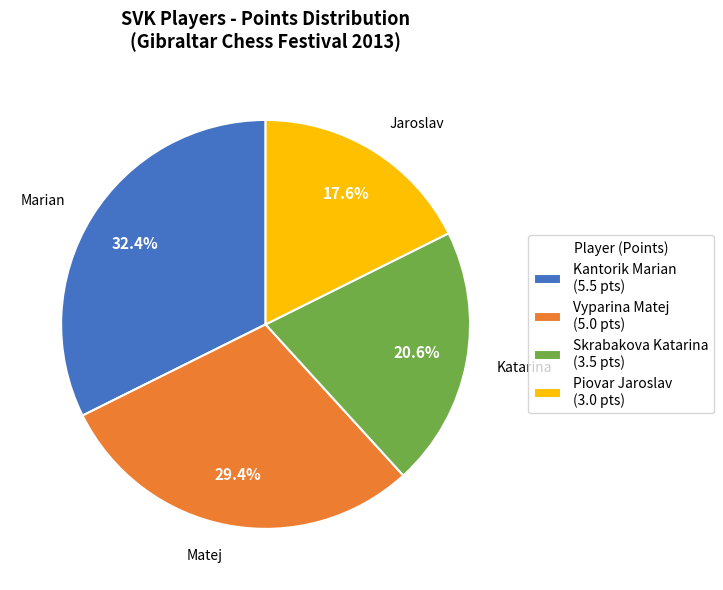

Which has a higher value, Kantorik Marian (5.5 pts) or Piovar Jaroslav (3.0 pts)?

Kantorik Marian (5.5 pts)